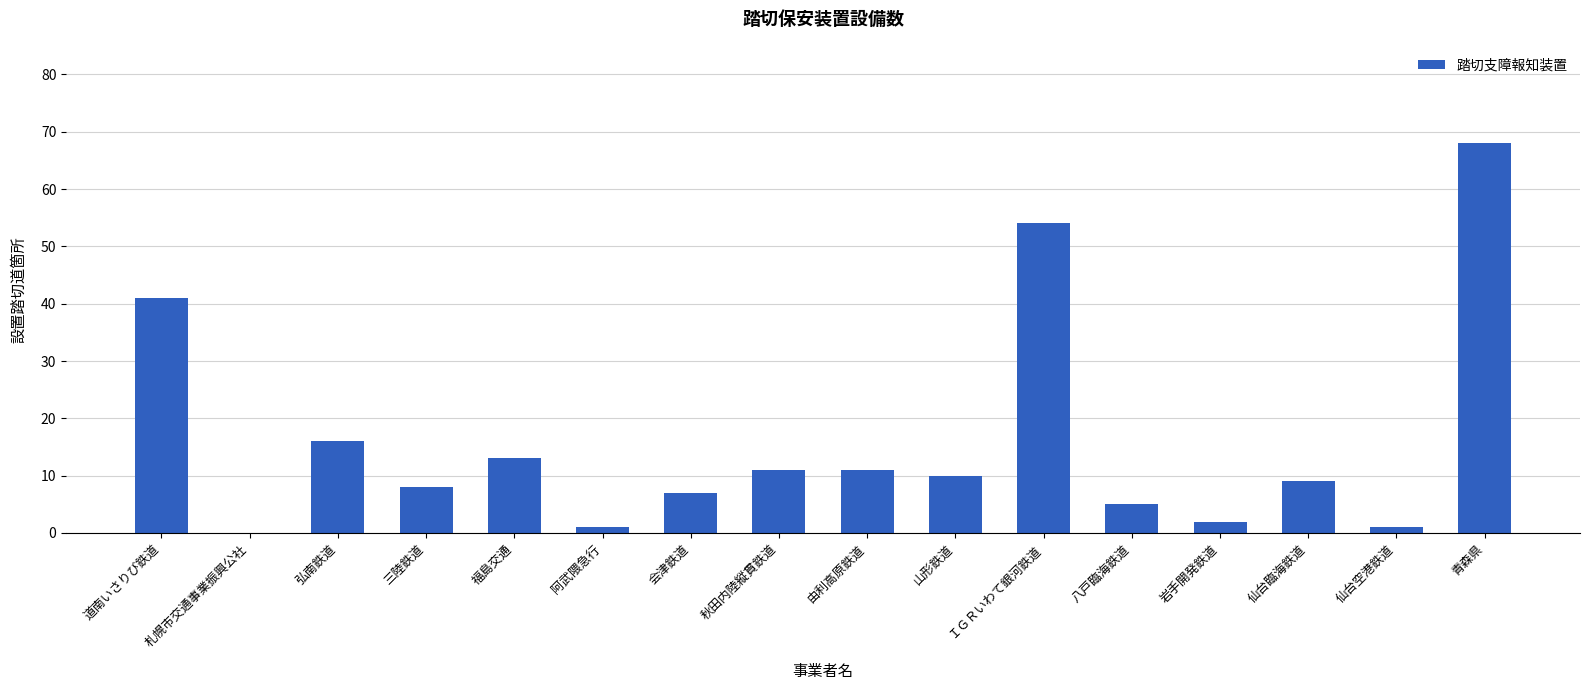

Which label corresponds to the largest value in the chart?

青森県